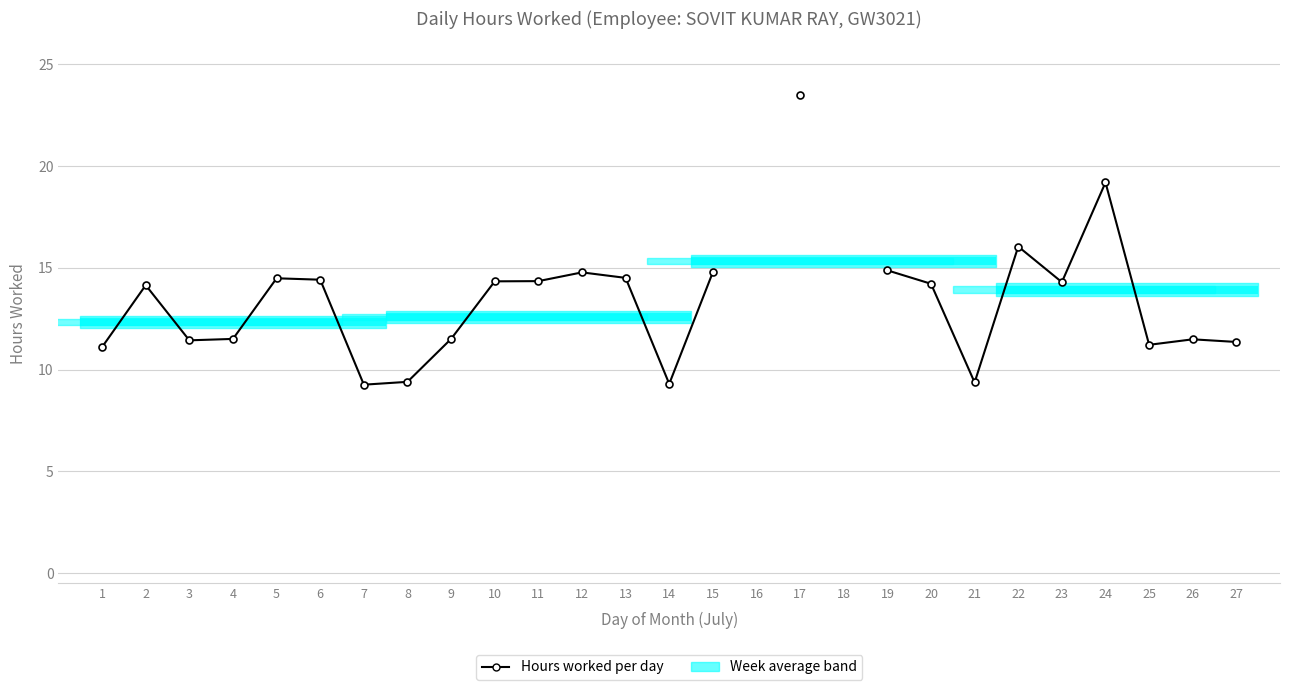

At which category does the data reach its first local valley?

3